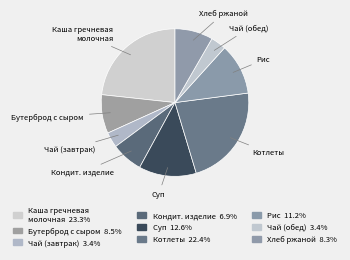

Is the sum of Чай (завтрак) and Хлеб ржаной greater than half?

No